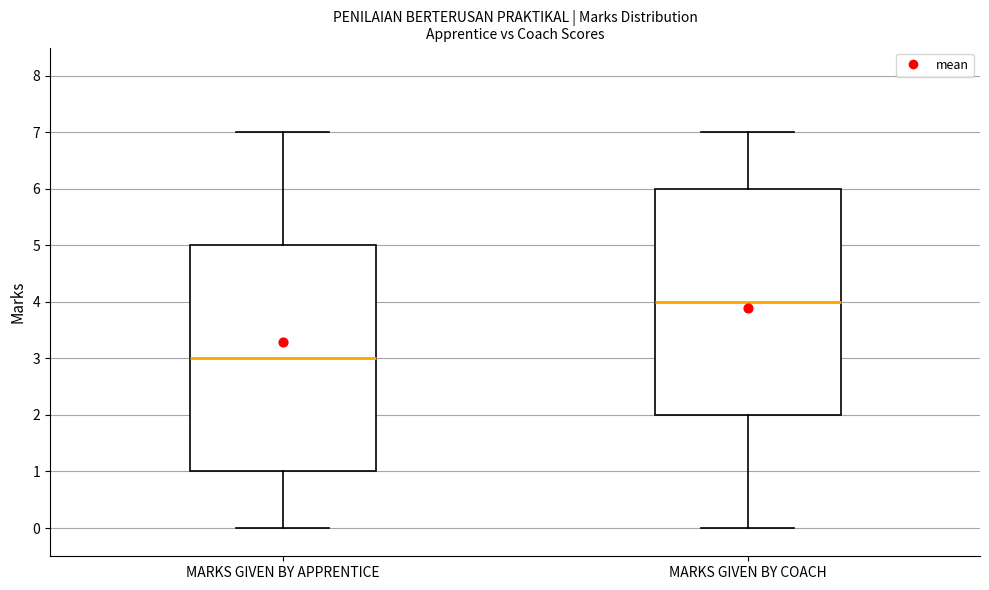

Which box's median line is the highest?

MARKS GIVEN BY COACH